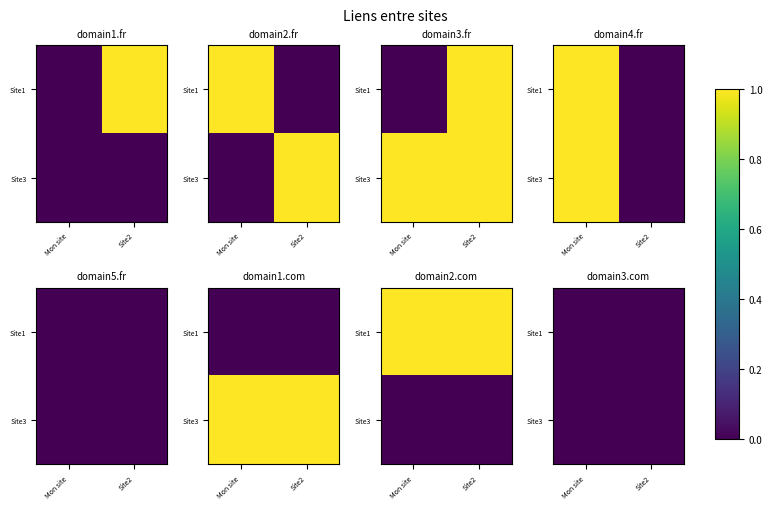

At which label is domain3.fr closest to 0?

Mon site